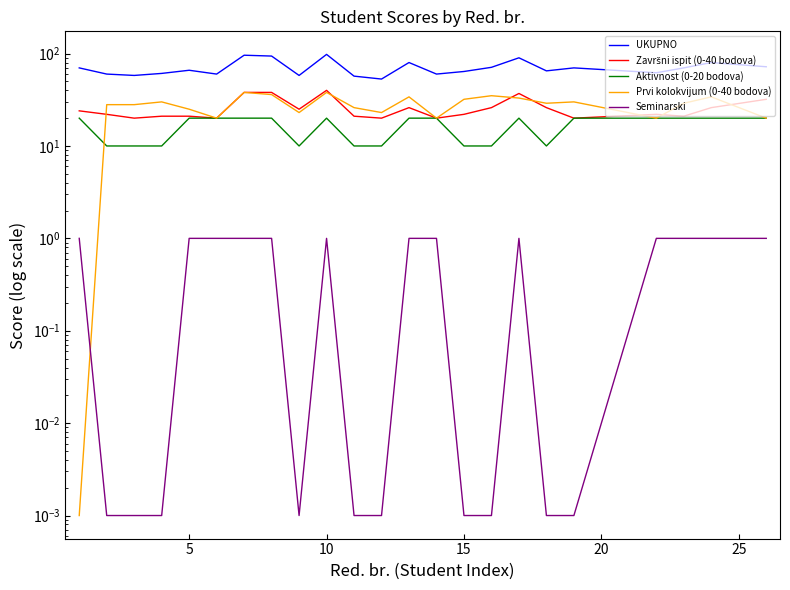

How many lines are shown in the chart?

5